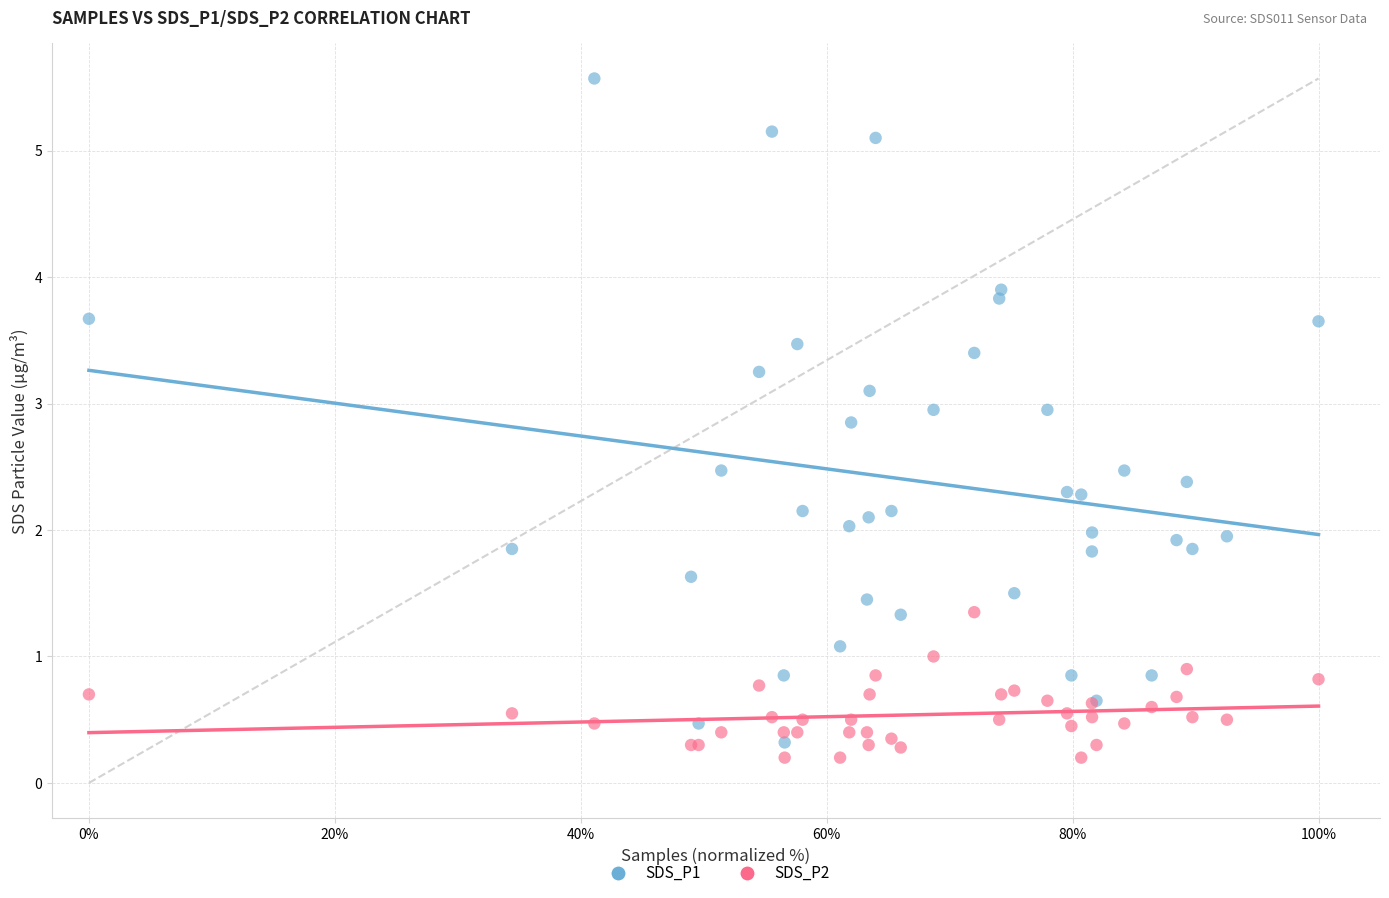

Which series contains the highest Y value?

SDS_P1